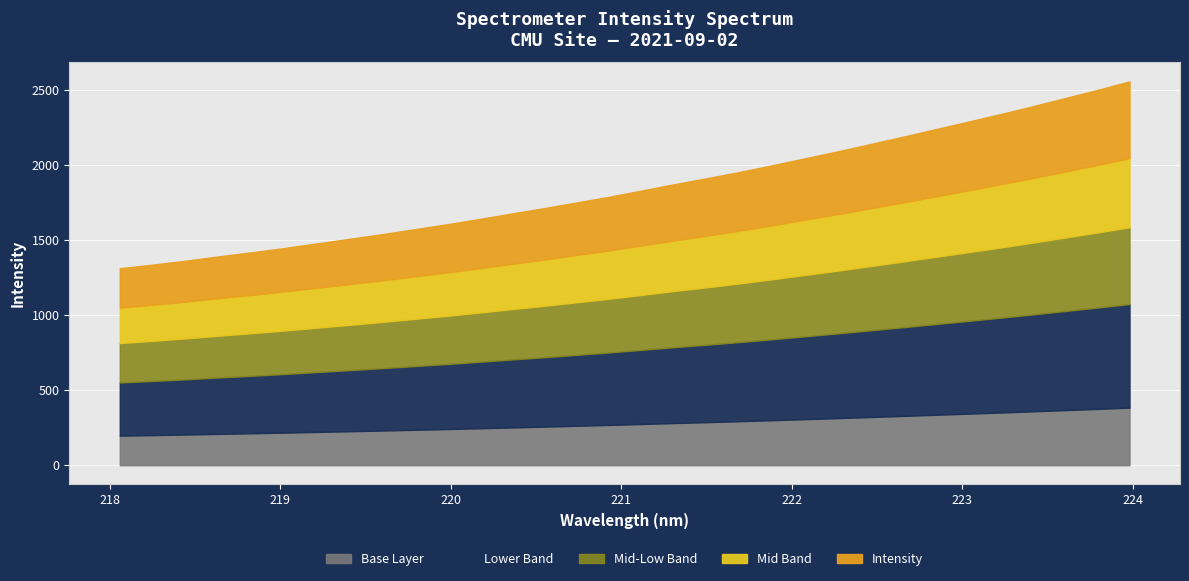

Count the number of data series in this chart.

1